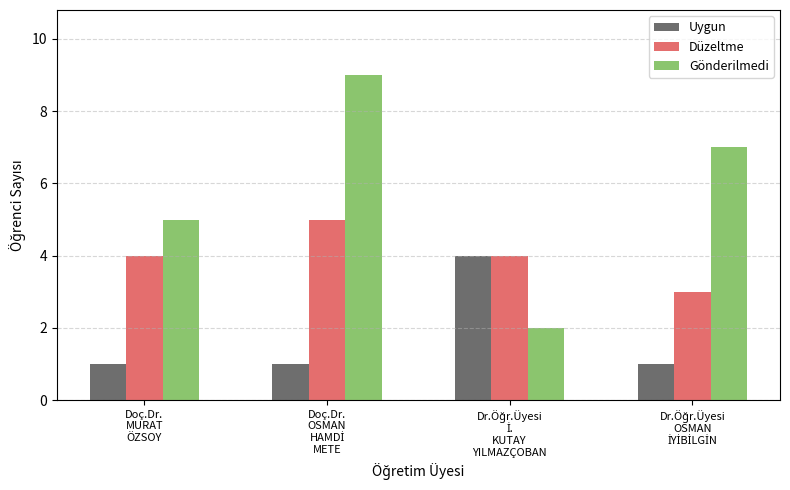

Which series has the widest spread of values?

Gönderilmedi